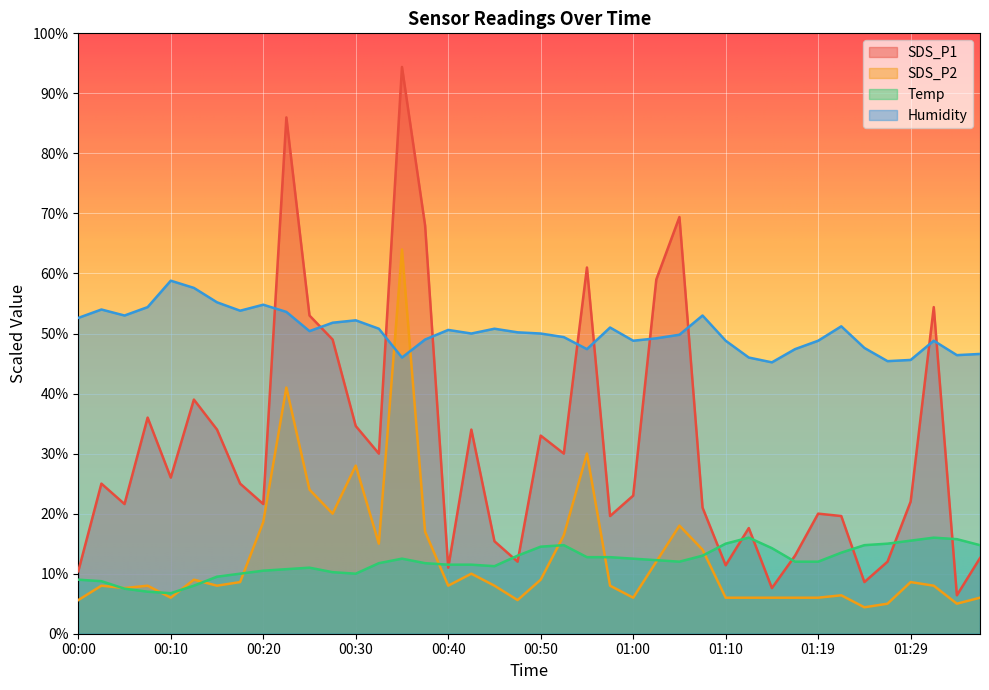

True or false: Humidity has a value of 53.8 at 00:17.

True